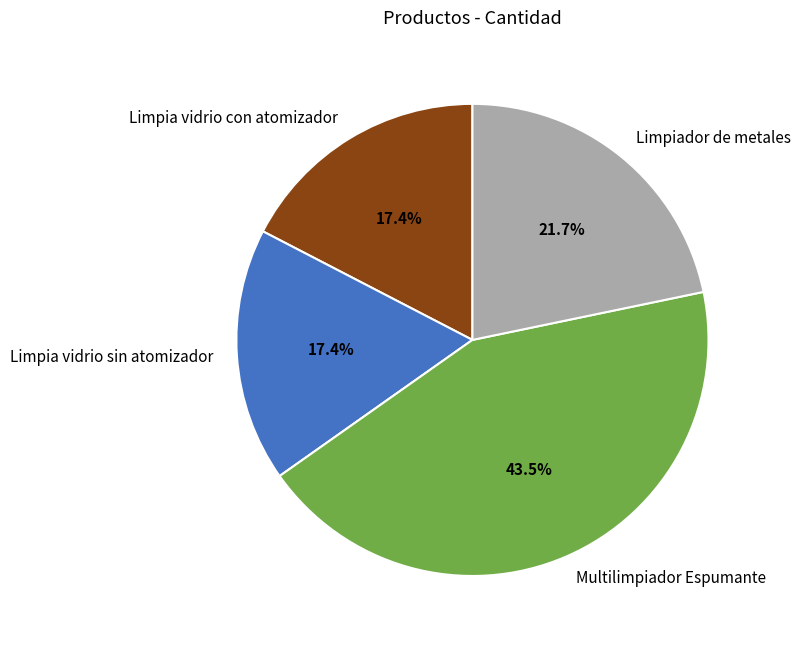

Count the number of slices in the pie.

4